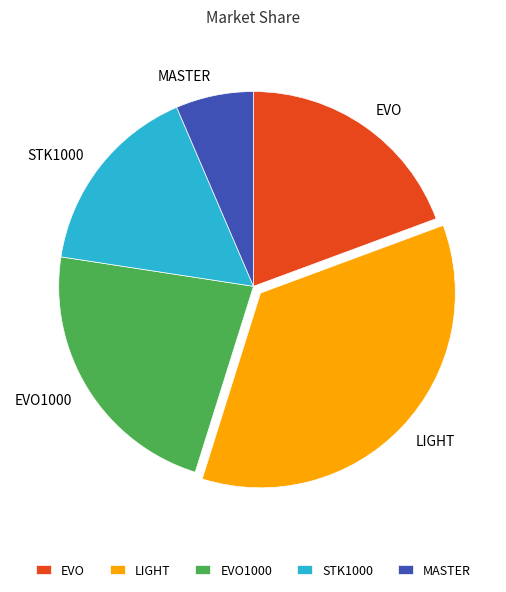

Is it true that STK1000 is 4% of the pie?

False